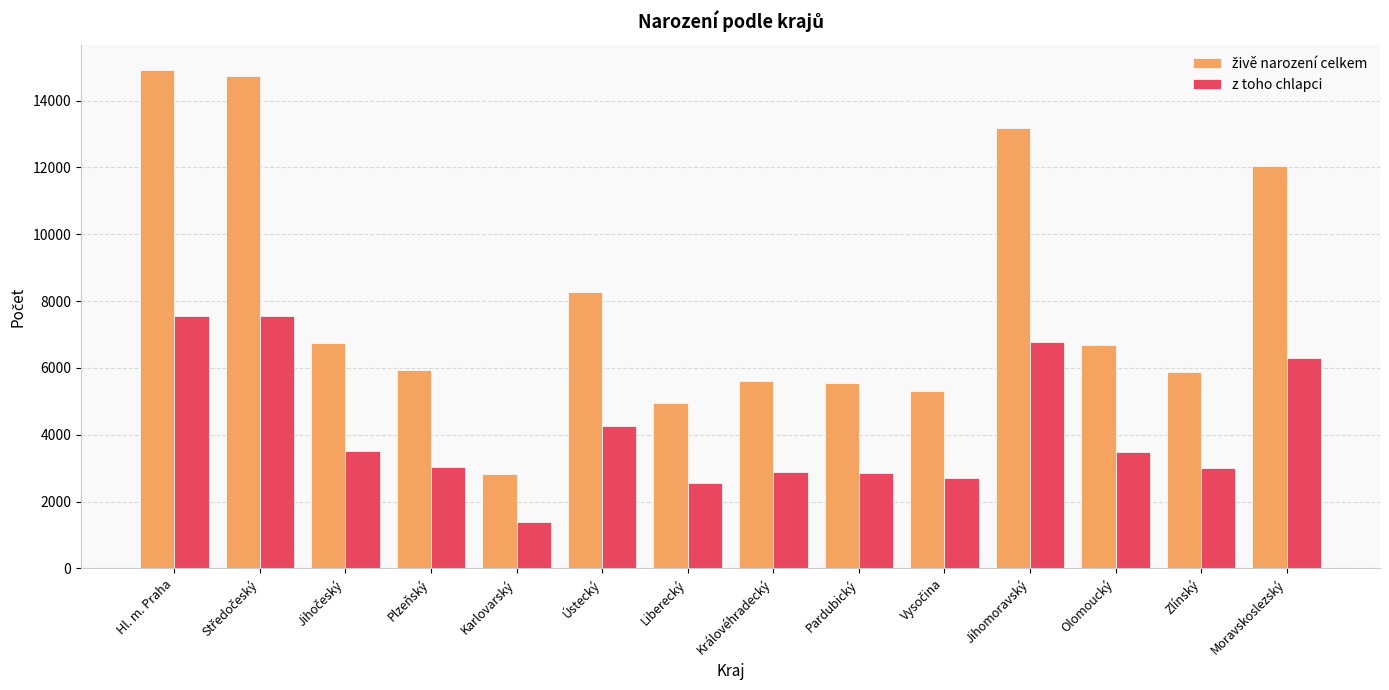

At which label does z toho chlapci first exceed 3475?

Hl. m. Praha